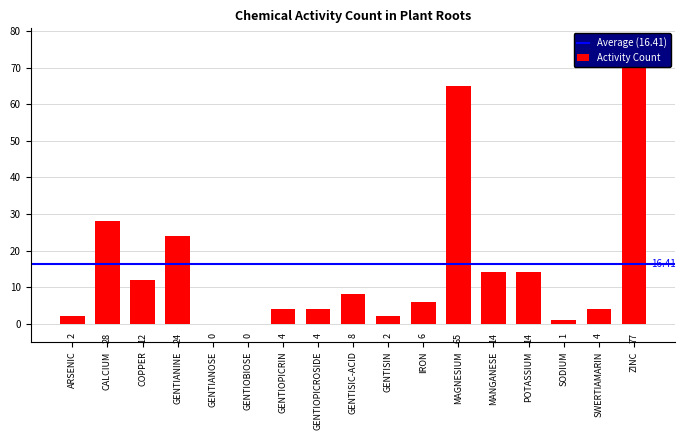

What value does the data have at SWERTIAMARIN?

4